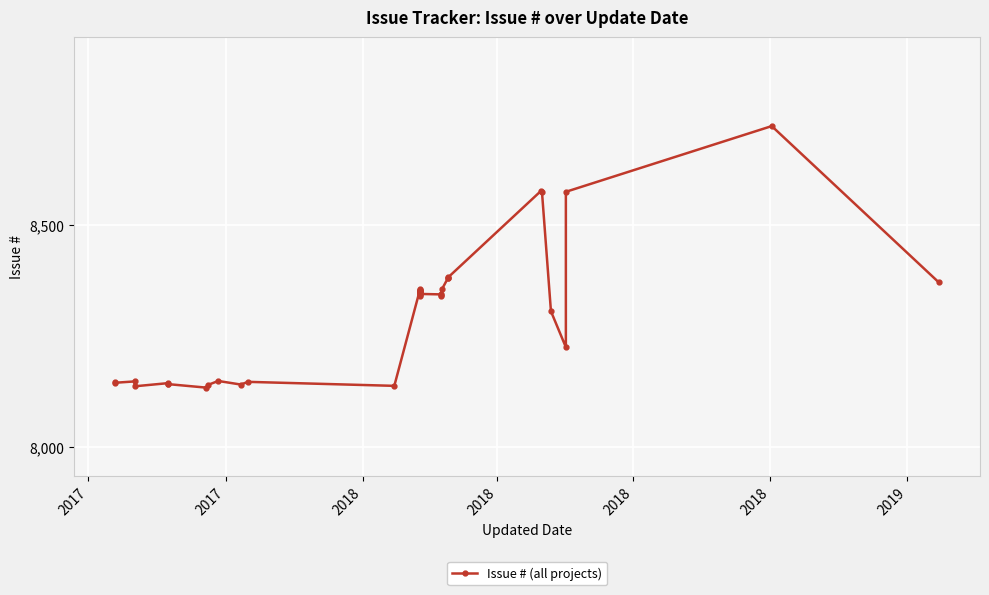

What is the minimum value shown in the chart?

8134